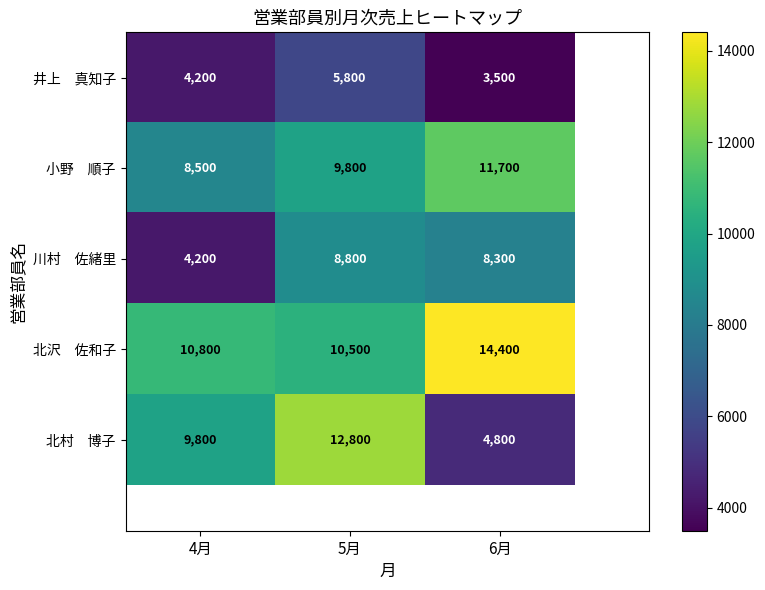

What is the difference between the highest and lowest values at 6月?

10900